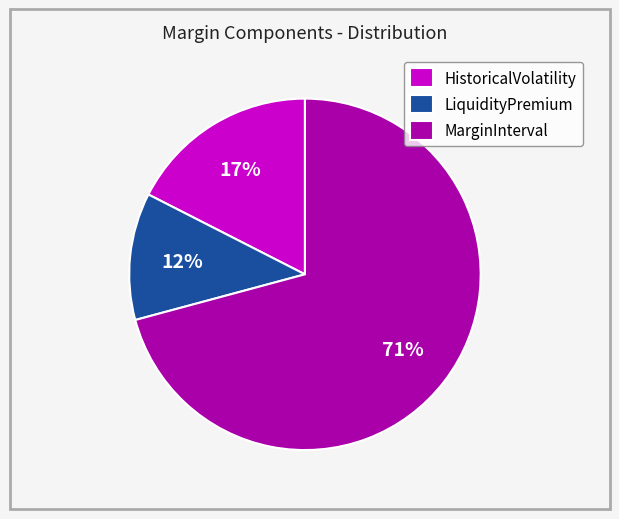

To the nearest percent, what is the difference between the MarginInterval and LiquidityPremium slice percentages?

59%